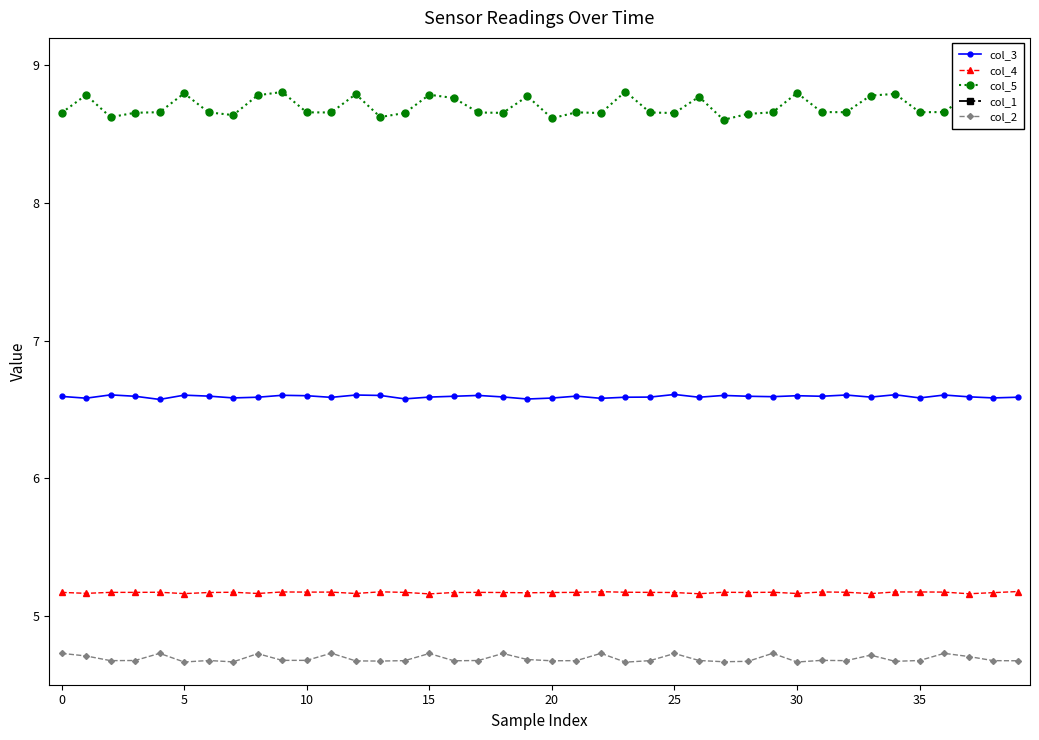

Is the value of col_4 at 36 greater than the value of col_2 at 11?

Yes